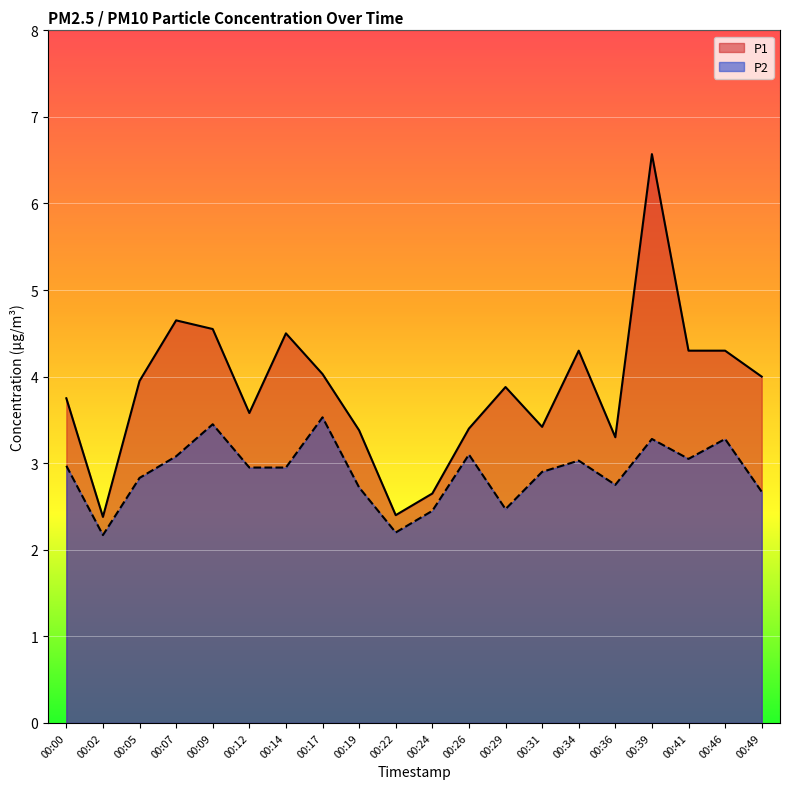

List the series in order of their overall mean, lowest first.

P2, P1